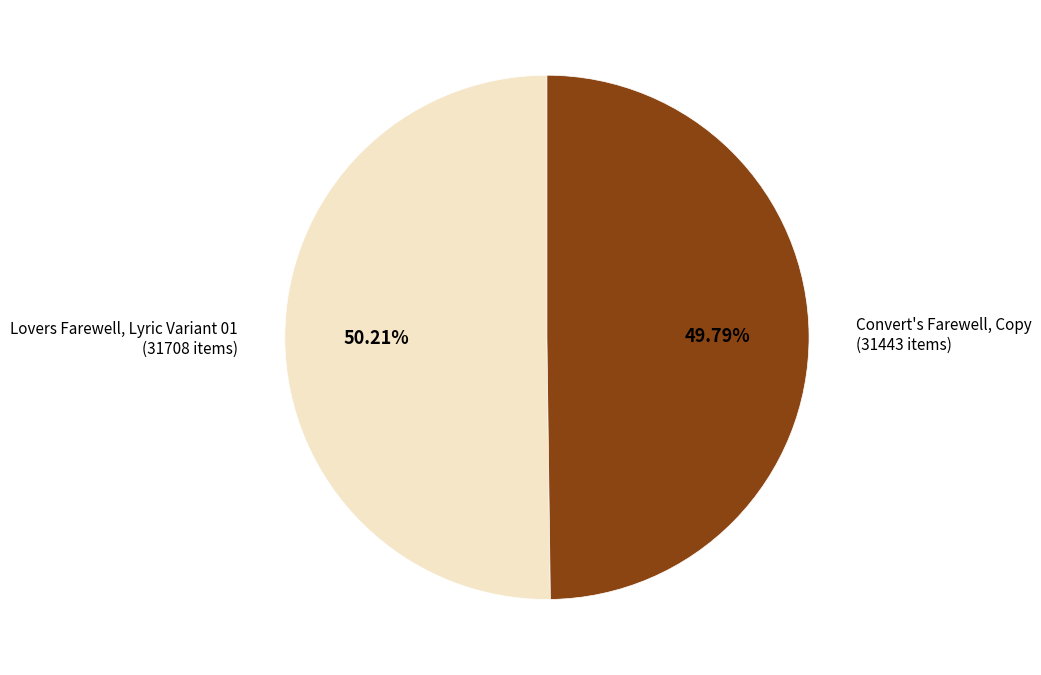

Rank the categories by value from highest to lowest.

Lovers Farewell, Lyric Variant 01, Convert's Farewell, Copy